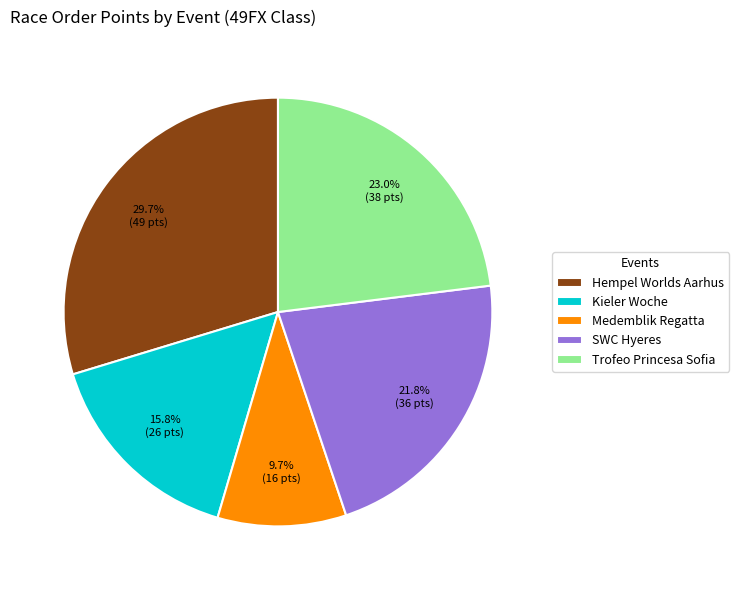

Count the number of slices in the pie.

5